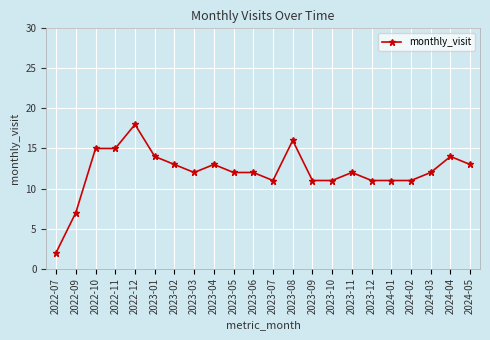

What position from the left is 2023-03?

8